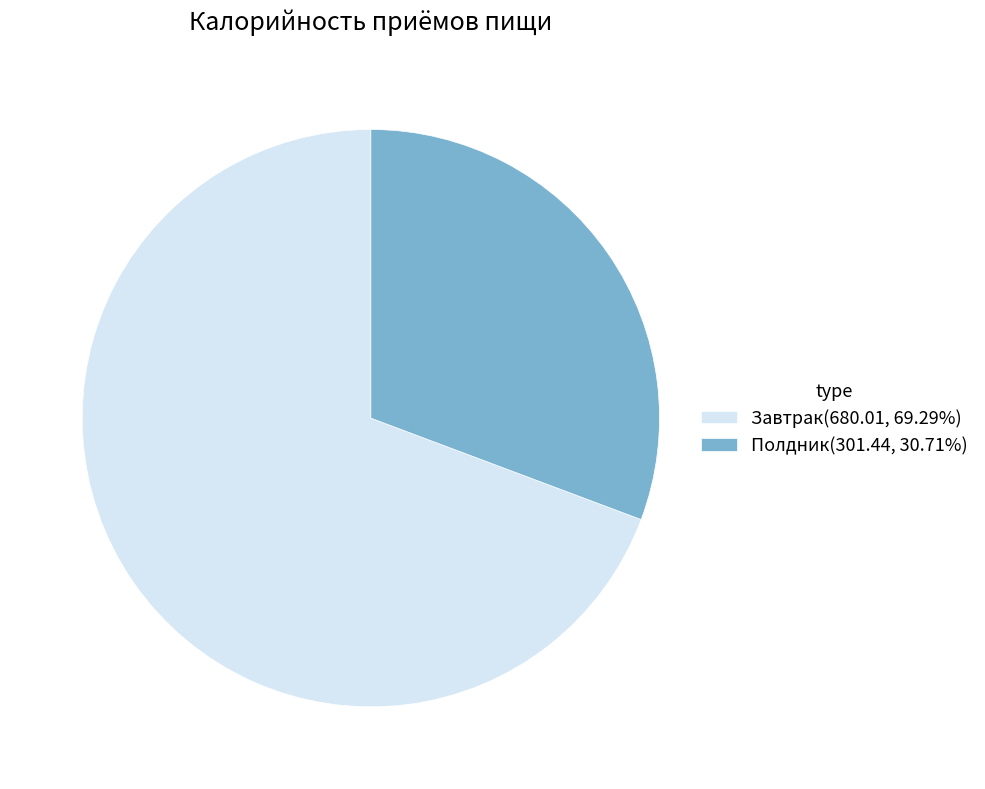

Which category has the smallest portion of the pie?

Полдник